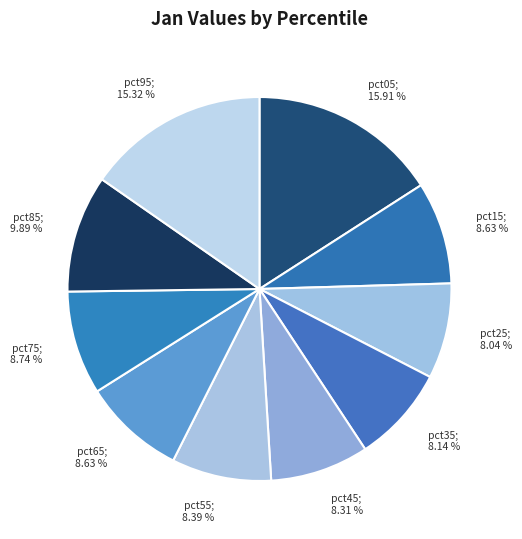

The pct55 slice represents 8% of the pie. True or false?

True